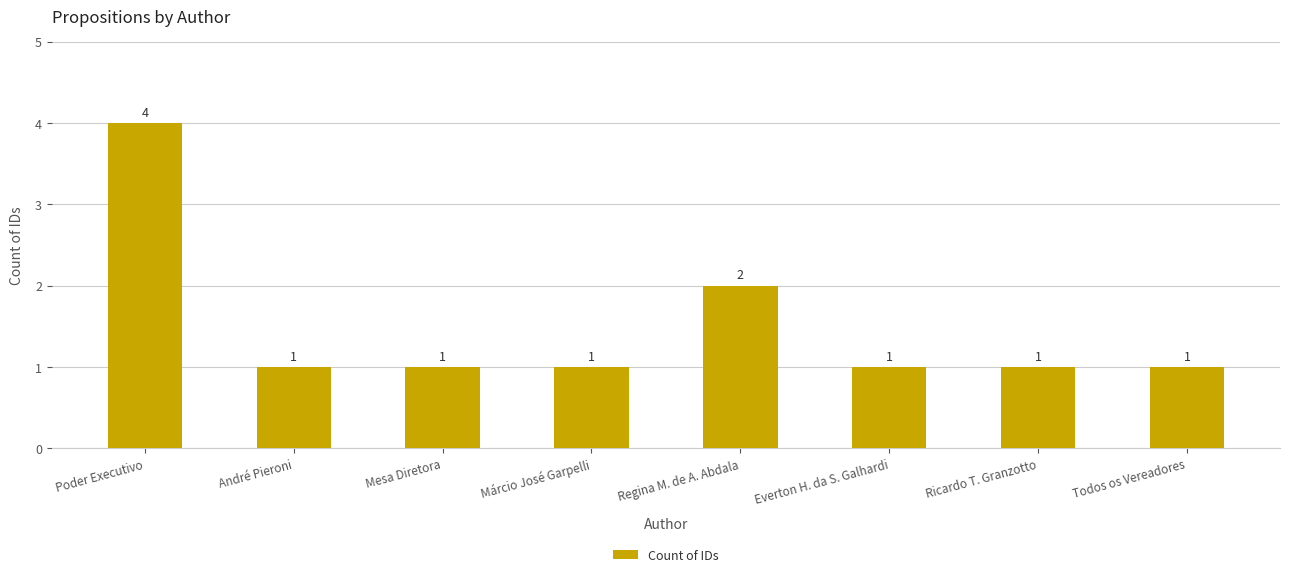

How many data points are above 1?

2